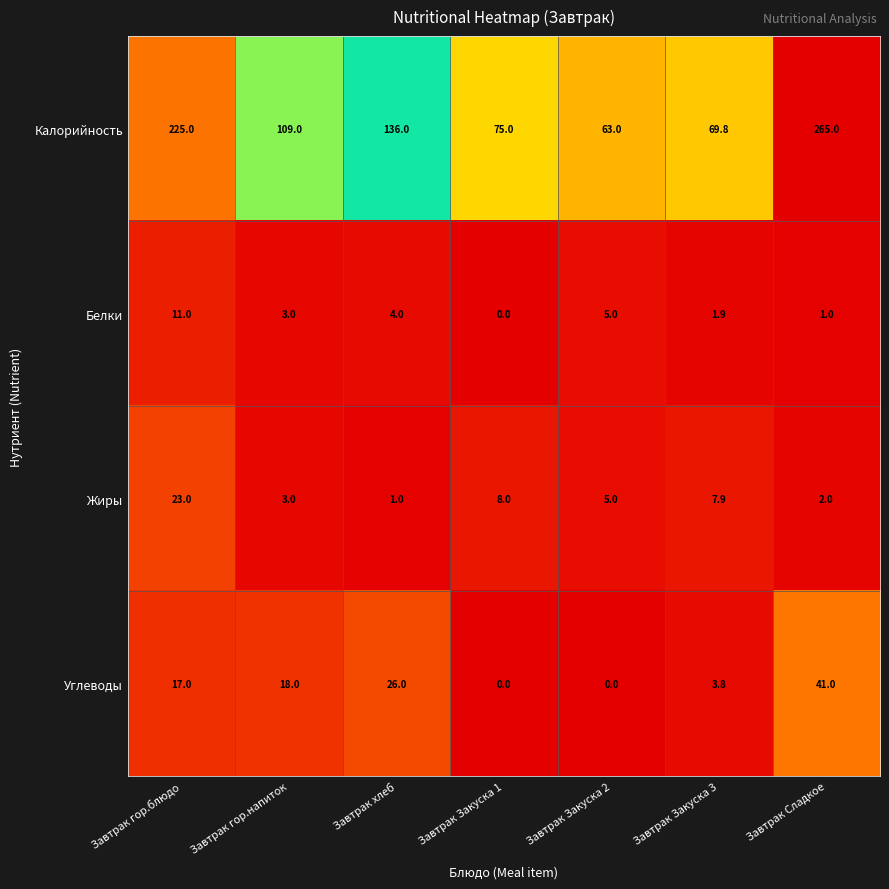

At which category is the sum across all series the highest?

Завтрак Сладкое